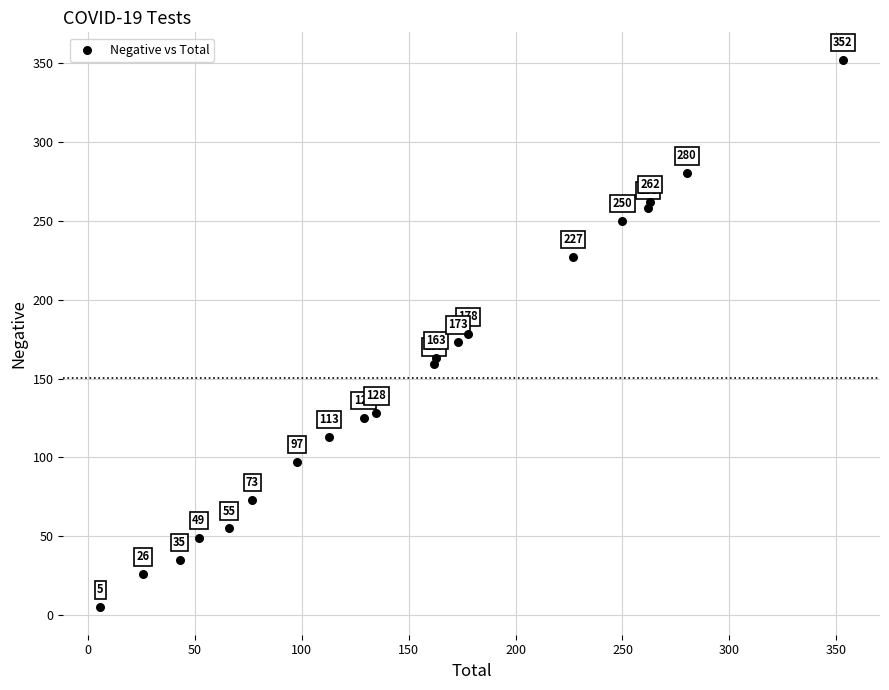

What Y value in the scatter plot is closest to 178?

178